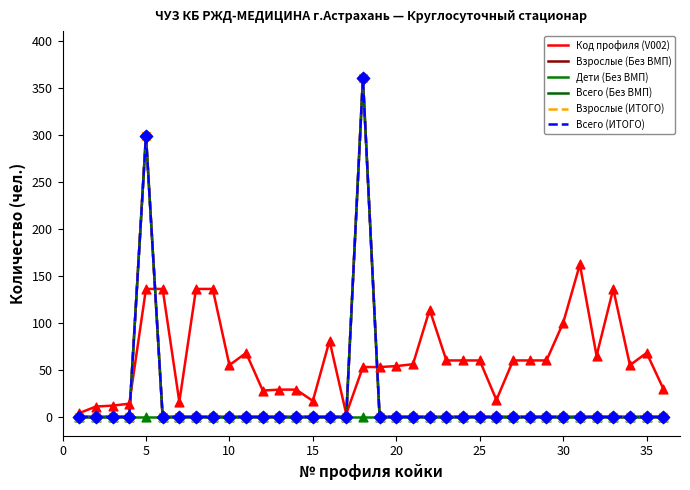

Which series has the largest total across all categories?

Код профиля (V002)